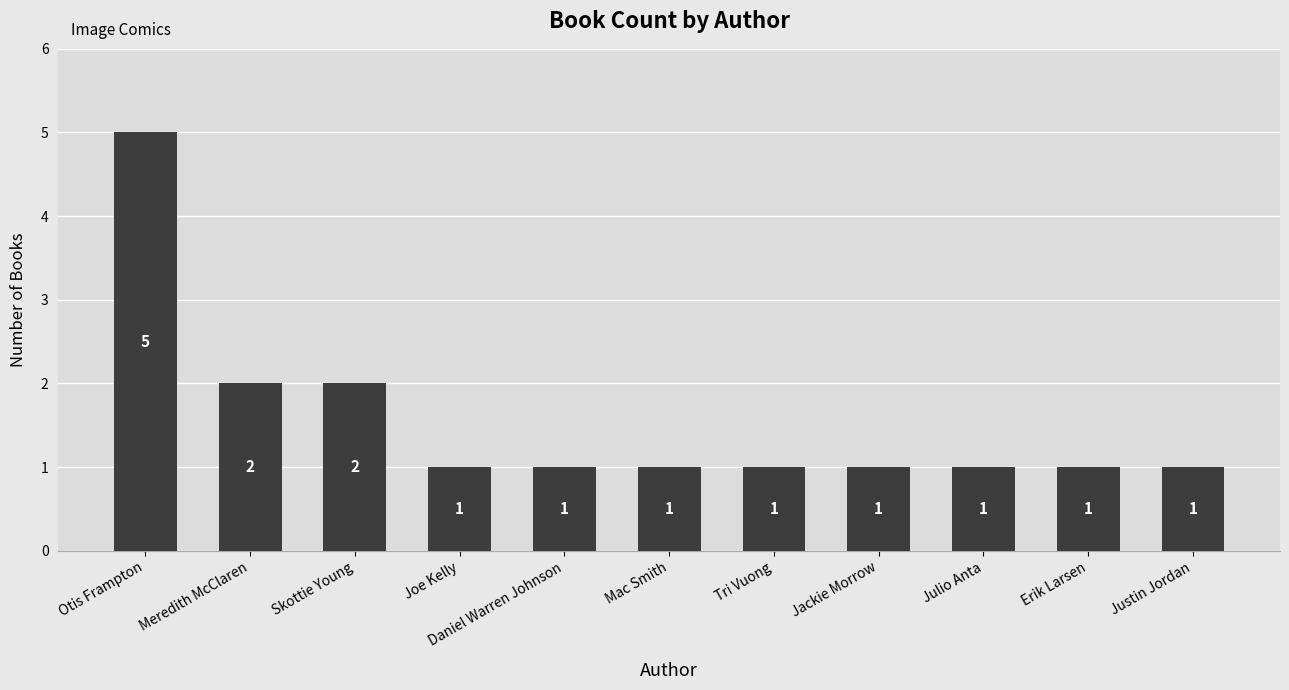

What is the value of the 7th bar from the left?

1